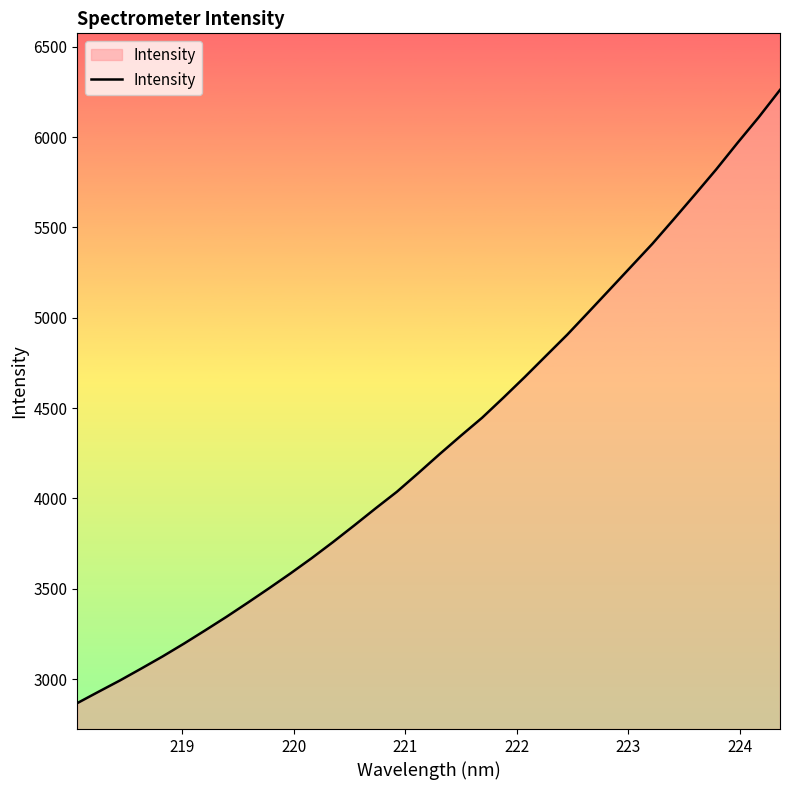

What is the minimum value shown in the chart?

2867.9